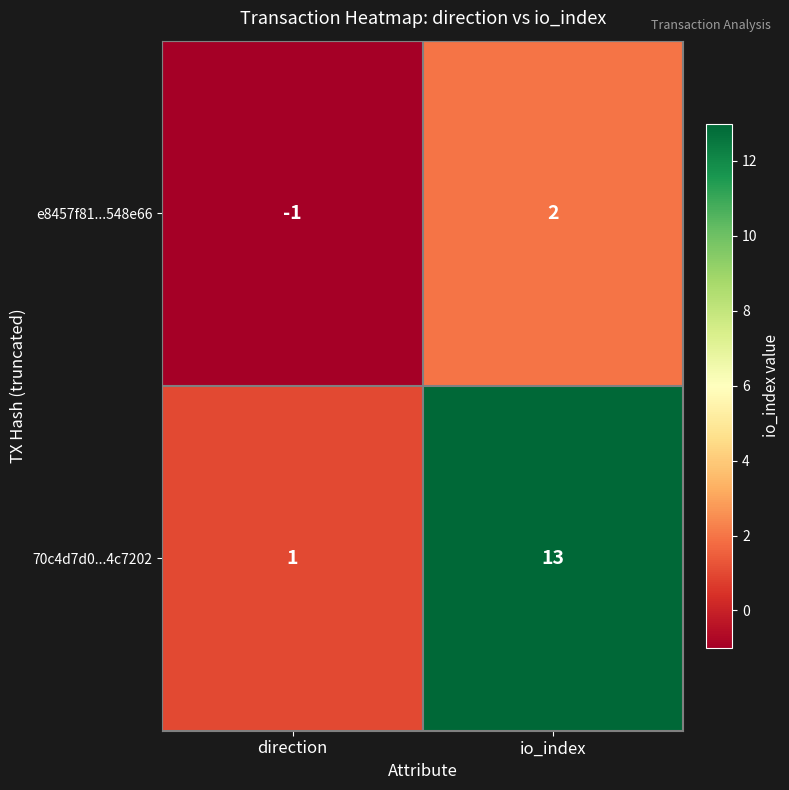

At direction, list the series in order from largest to smallest.

70c4d7d0...4c7202, e8457f81...548e66